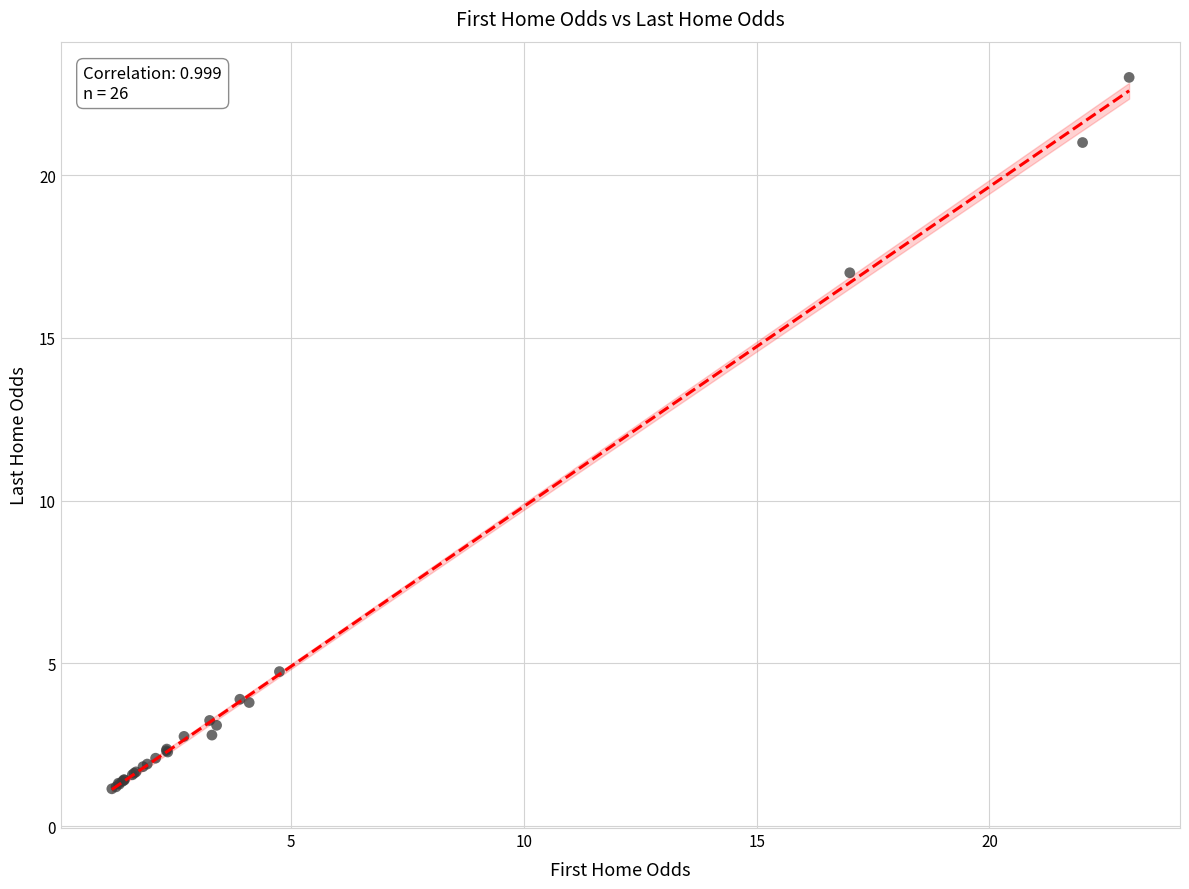

What Y value in the scatter plot is closest to 12?

17.0